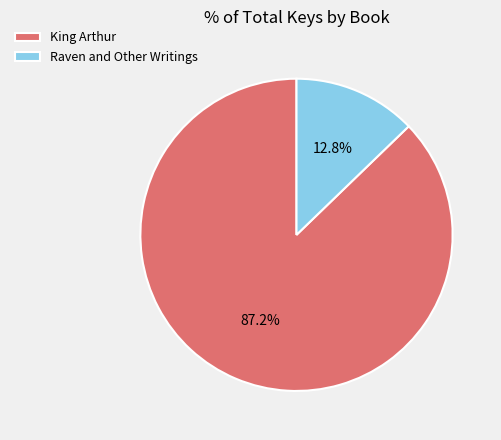

Is it true that King Arthur is 87% of the pie?

True